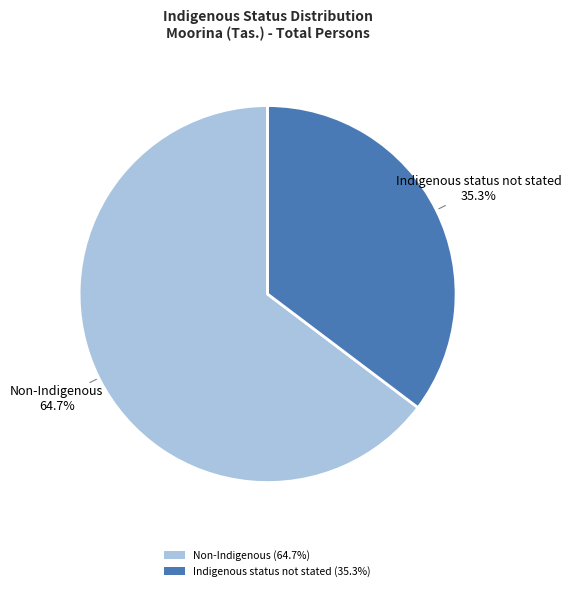

To the nearest percent, what is the difference between the largest and smallest slice percentages?

29%